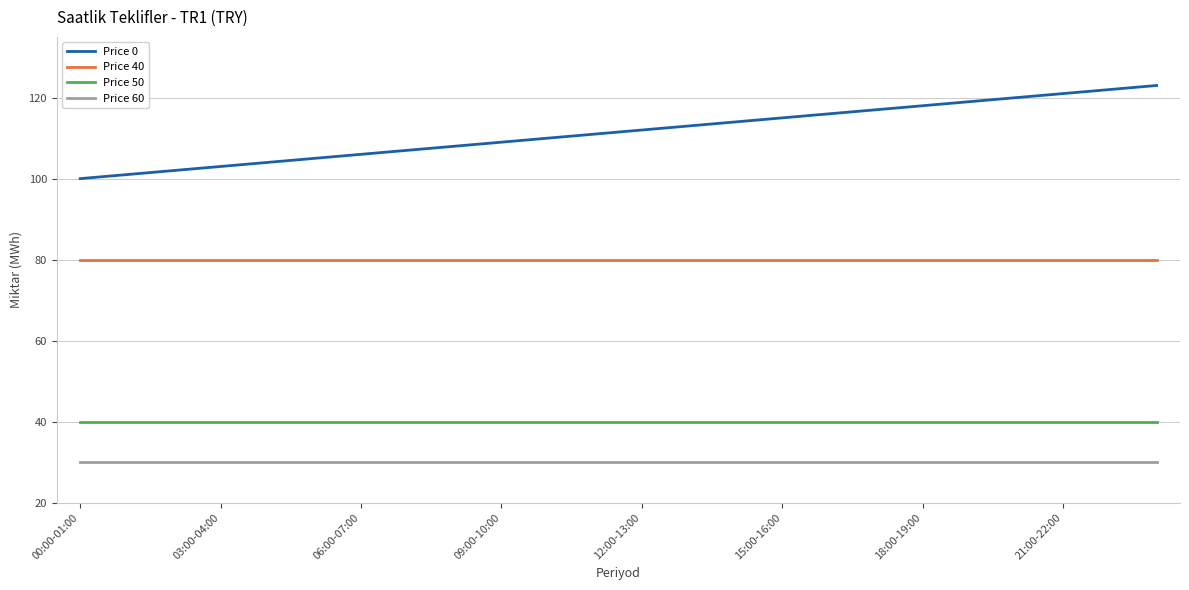

What is the smallest value displayed?

30